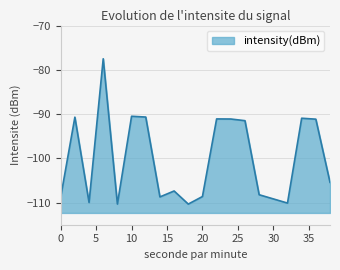

What is the average value?

-100.1